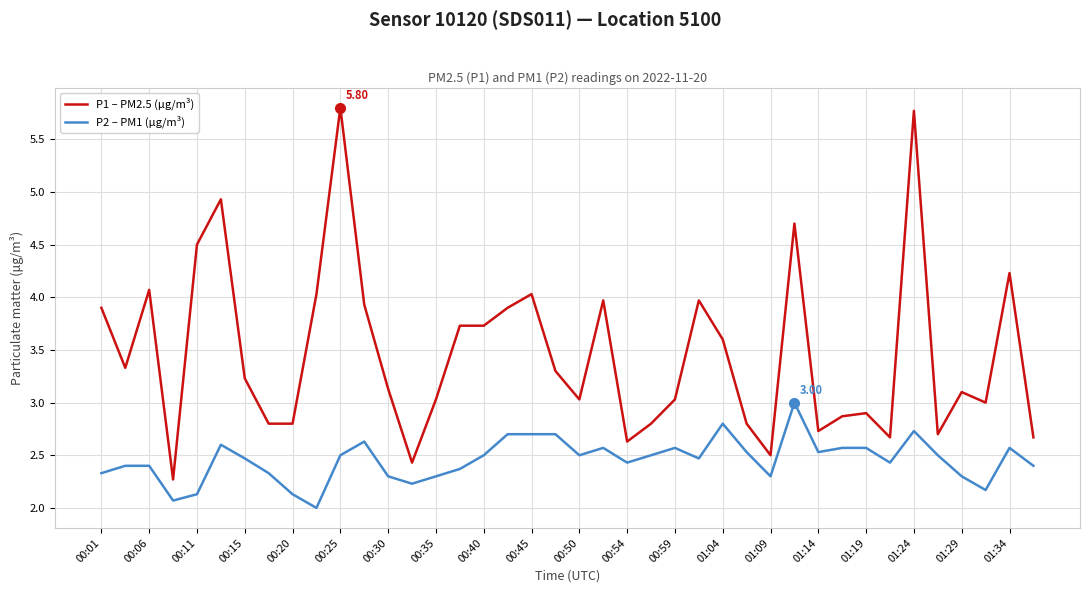

Which series has the widest spread of values?

P1 – PM2.5 (µg/m³)